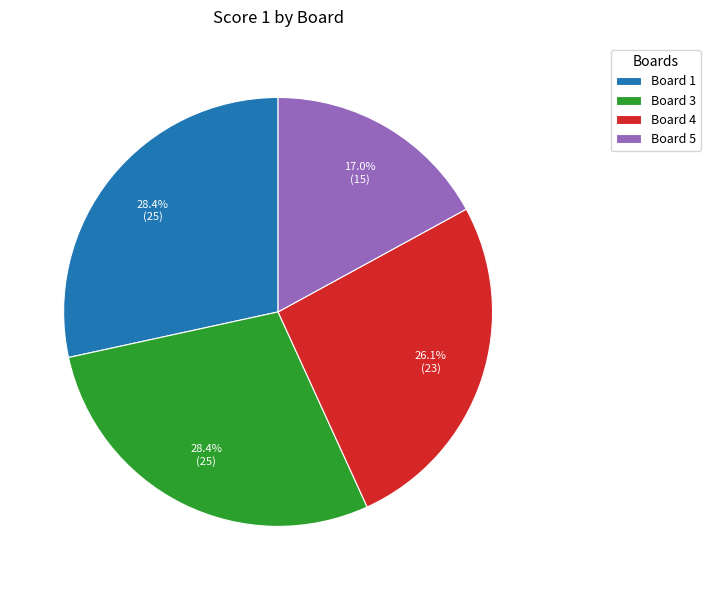

Is the sum of Board 1 and Board 3 greater than half?

Yes